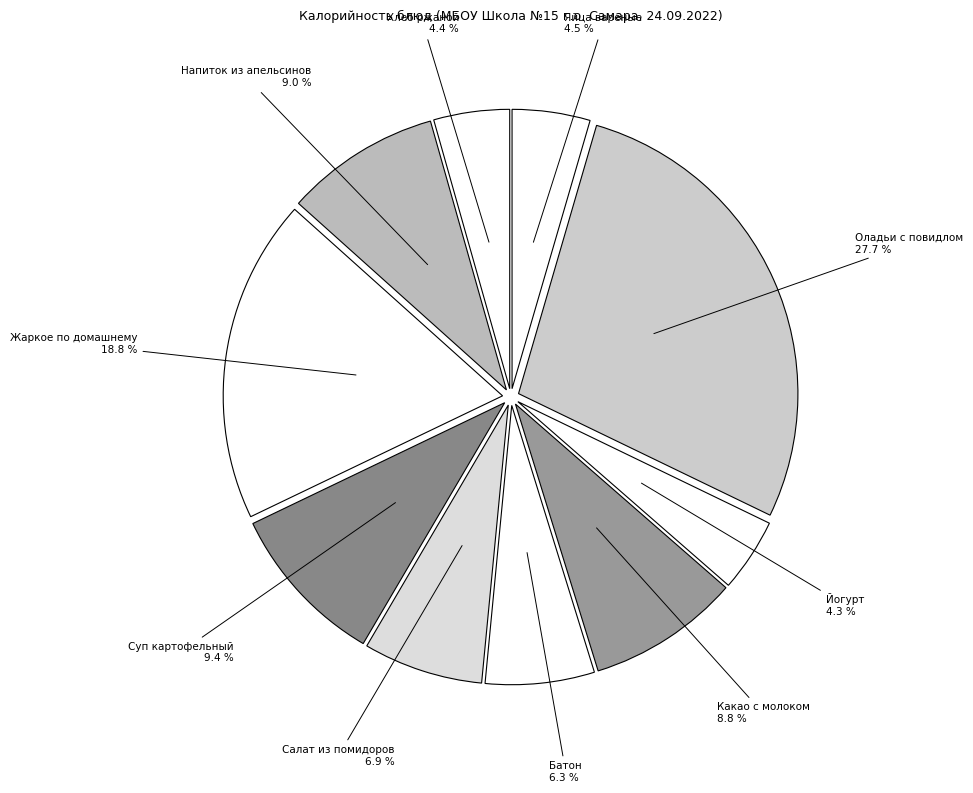

Does Батон represent more than half of the total?

No